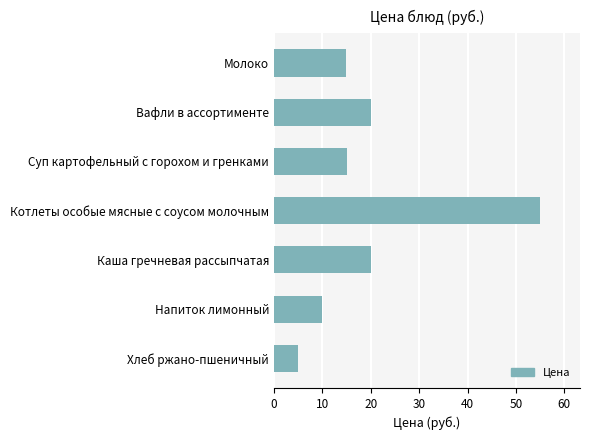

True or false: the data shows 23.3 at Молоко.

False